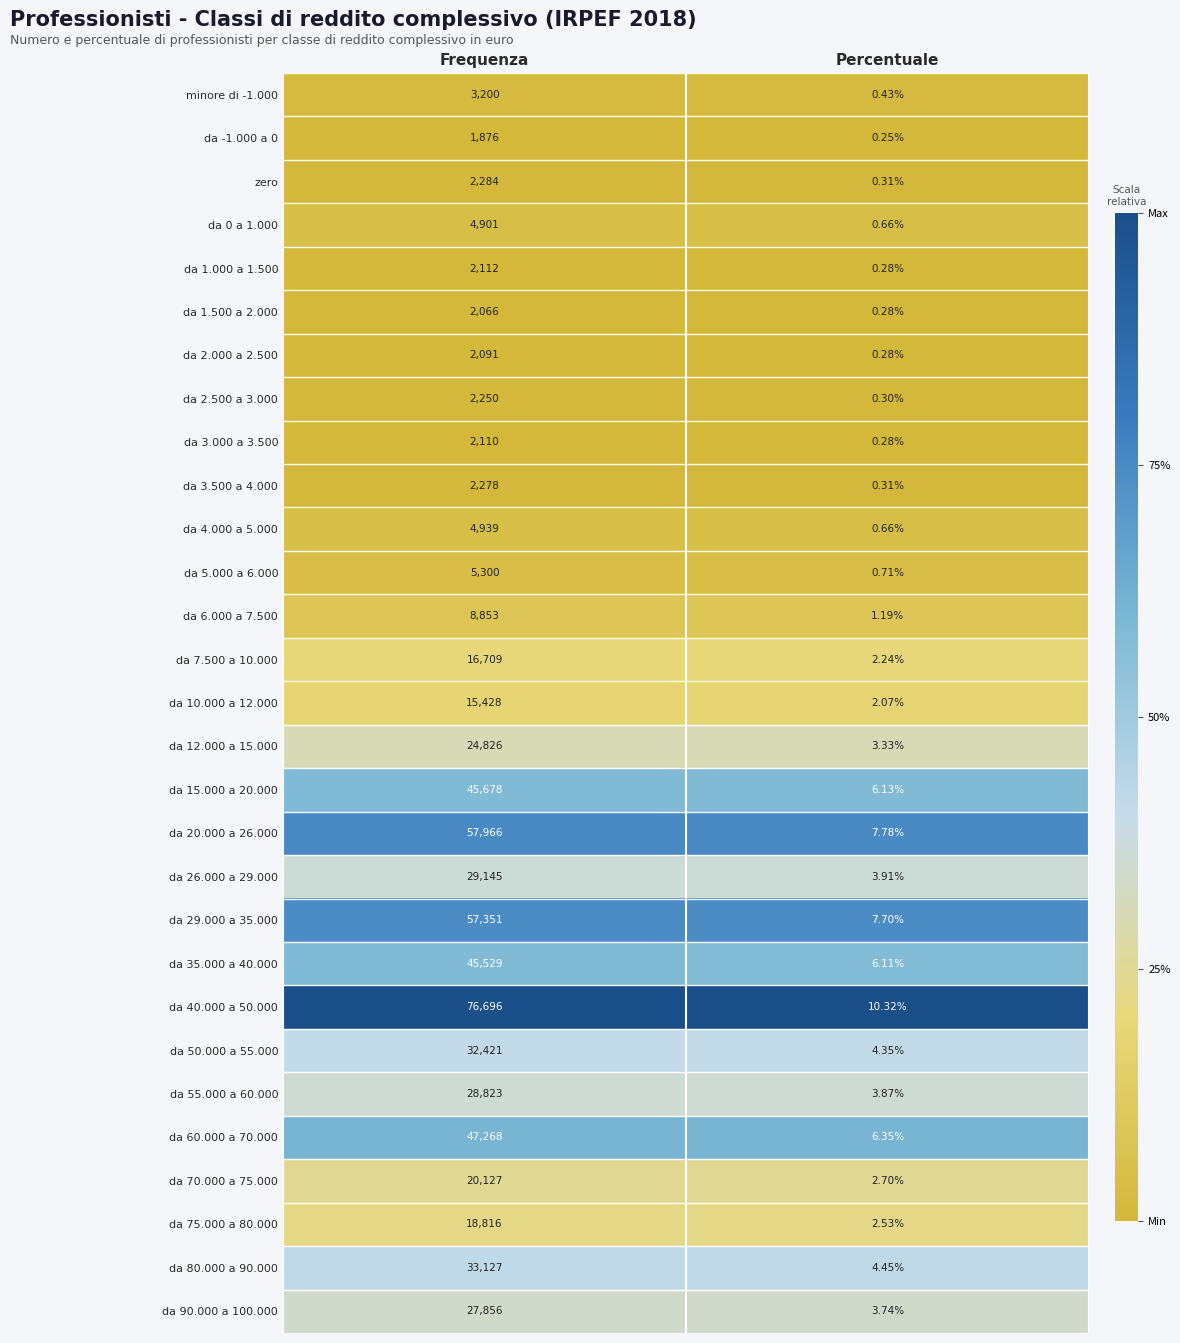

What is the total value across all series at Frequenza?

622026.0